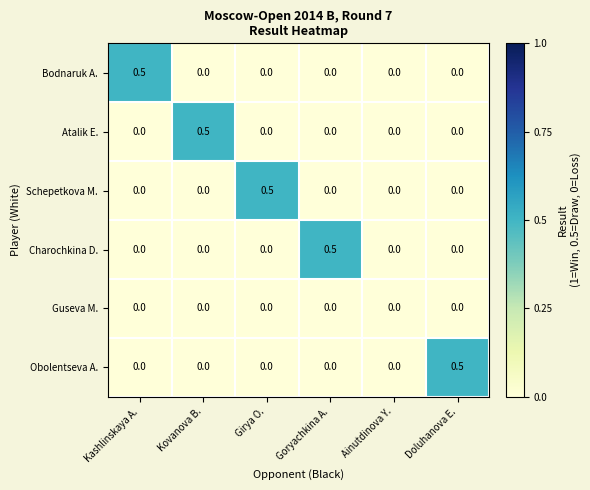

What is the difference between the highest and lowest values at Kashlinskaya A.?

0.5